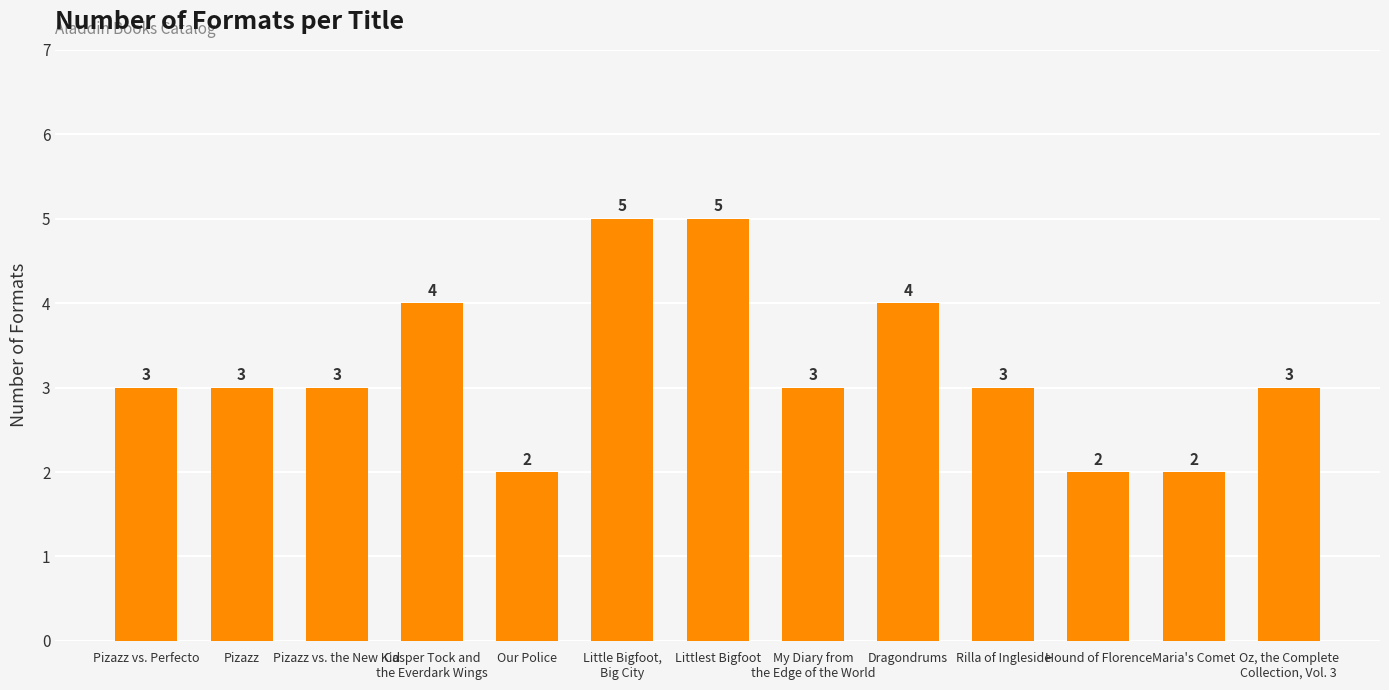

Are the bars horizontal?

No